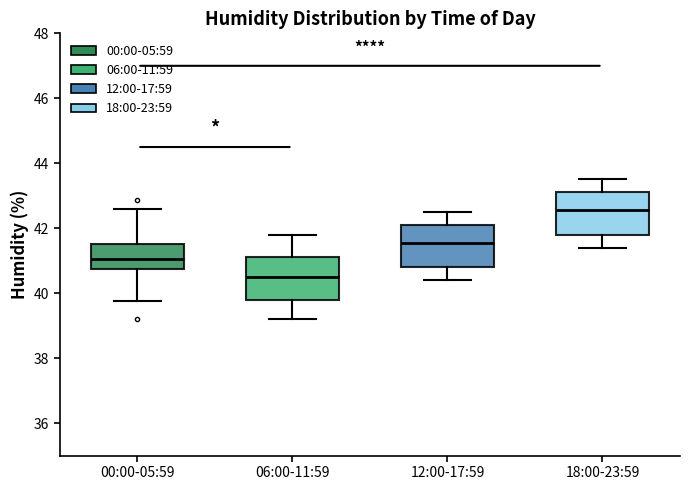

Where does the lower whisker of the box for 12:00-17:59 end on the y-axis? The values are not printed on the chart, so give them approximately, as read against the axis.

40.4